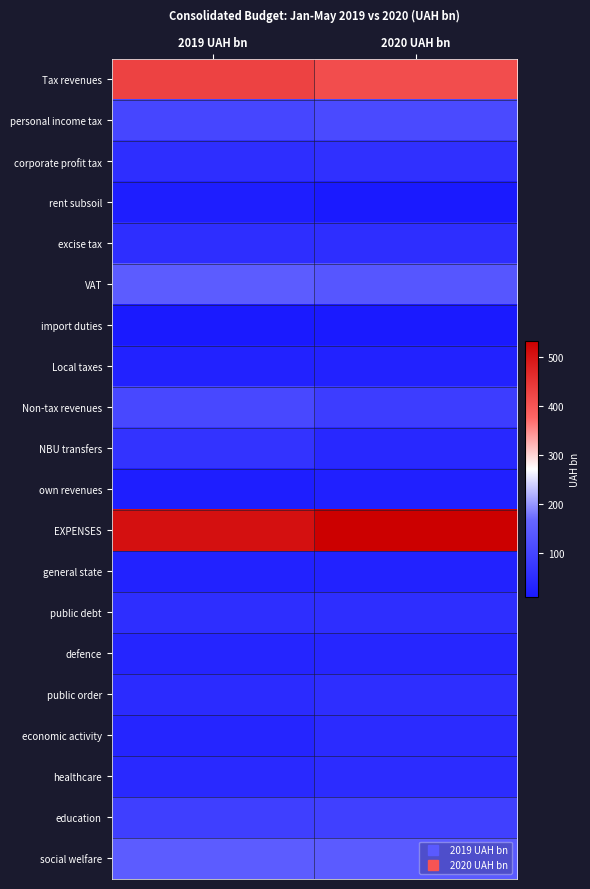

Reading left to right, what are all the values shown in this chart?

Tax revenues: 2019 UAH bn=429.5	2020 UAH bn=414.4
personal income tax: 2019 UAH bn=104.1	2020 UAH bn=110.8
corporate profit tax: 2019 UAH bn=55.1	2020 UAH bn=58.8
rent subsoil: 2019 UAH bn=20.8	2020 UAH bn=10.9
excise tax: 2019 UAH bn=53.3	2020 UAH bn=53.4
VAT: 2019 UAH bn=147.8	2020 UAH bn=135.7
import duties: 2019 UAH bn=12.0	2020 UAH bn=10.3
Local taxes: 2019 UAH bn=30.1	2020 UAH bn=28.8
Non-tax revenues: 2019 UAH bn=108.0	2020 UAH bn=84.3
NBU transfers: 2019 UAH bn=64.9	2020 UAH bn=42.7
own revenues: 2019 UAH bn=22.2	2020 UAH bn=26.3
EXPENSES: 2019 UAH bn=508.1	2020 UAH bn=533.7
general state: 2019 UAH bn=29.4	2020 UAH bn=29.0
public debt: 2019 UAH bn=55.2	2020 UAH bn=54.2
defence: 2019 UAH bn=36.0	2020 UAH bn=38.5
public order: 2019 UAH bn=48.9	2020 UAH bn=54.6
economic activity: 2019 UAH bn=36.0	2020 UAH bn=47.5
healthcare: 2019 UAH bn=43.4	2020 UAH bn=49.9
education: 2019 UAH bn=89.7	2020 UAH bn=91.4
social welfare: 2019 UAH bn=147.5	2020 UAH bn=146.4